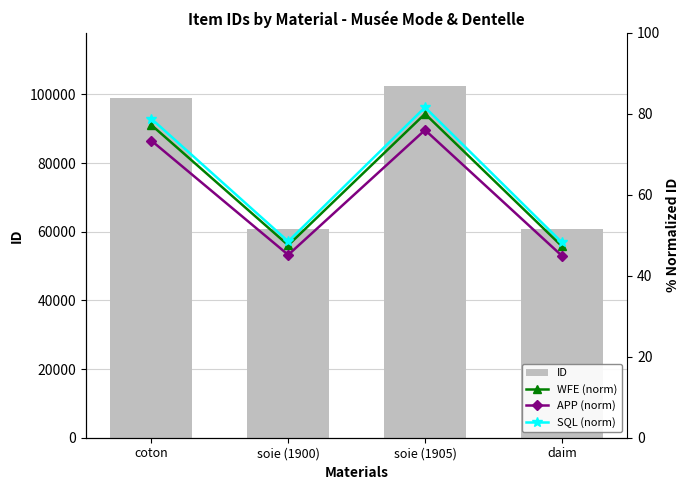

What is the value of the ID bar at the 1st from the left?

98988.0